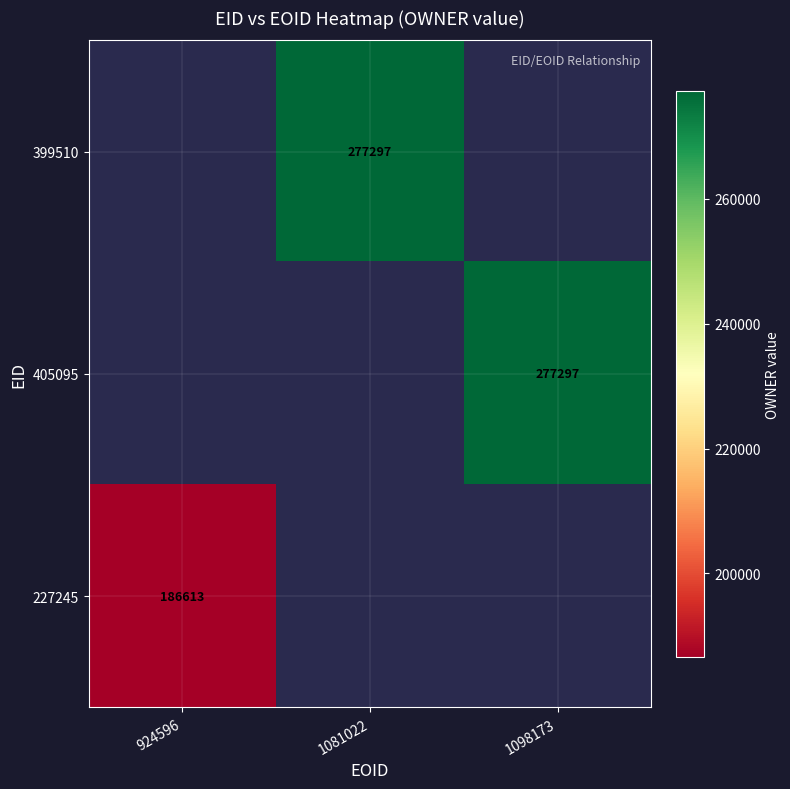

The 405095 series shows 277297 at 1098173. True or false?

True